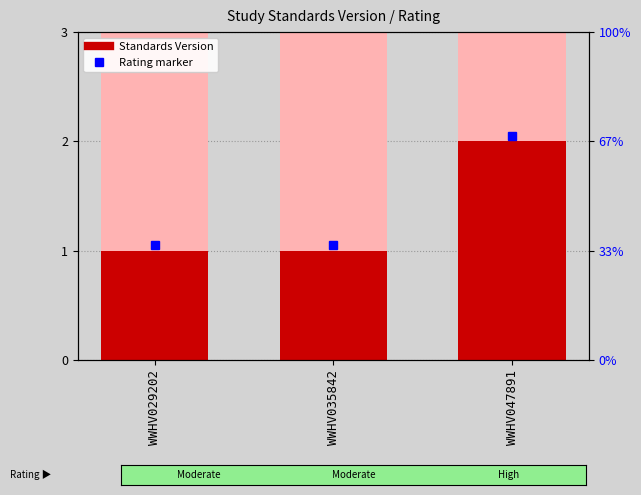

What is the average value?

1